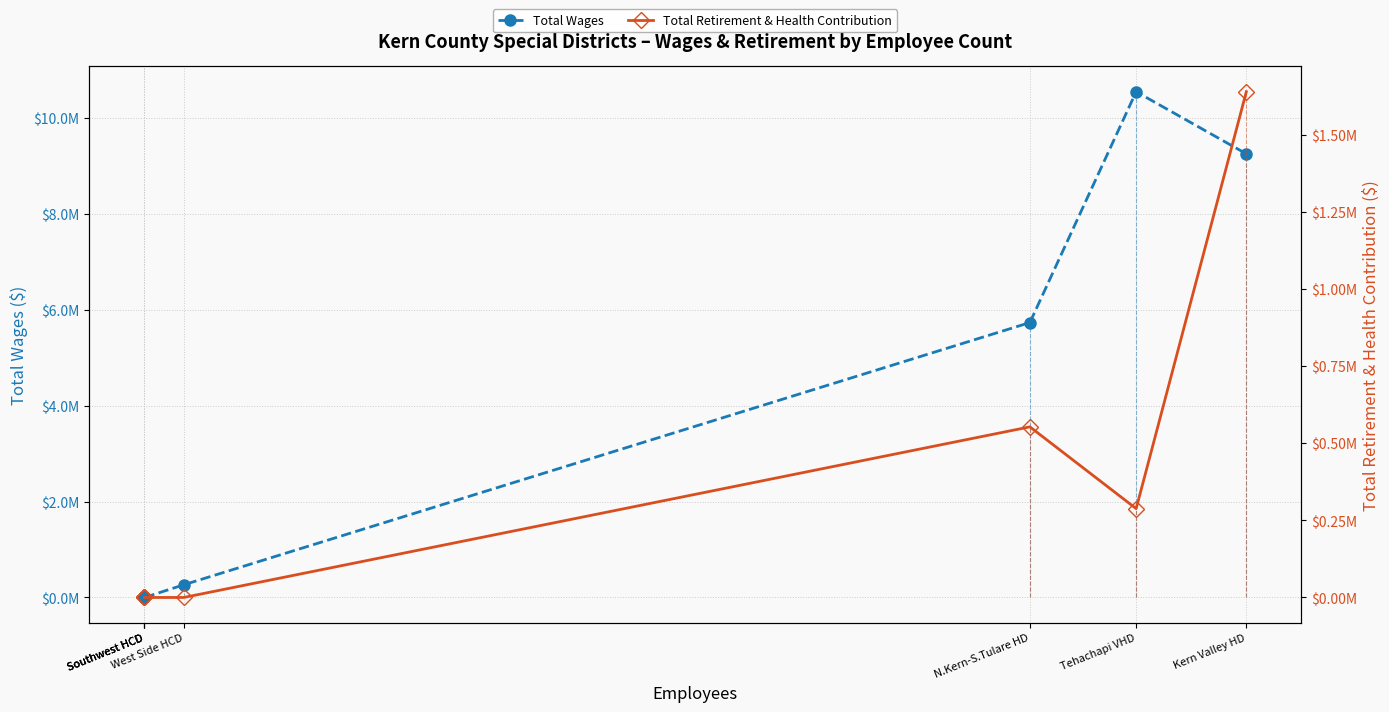

Which series has the largest total across all categories?

Total Wages